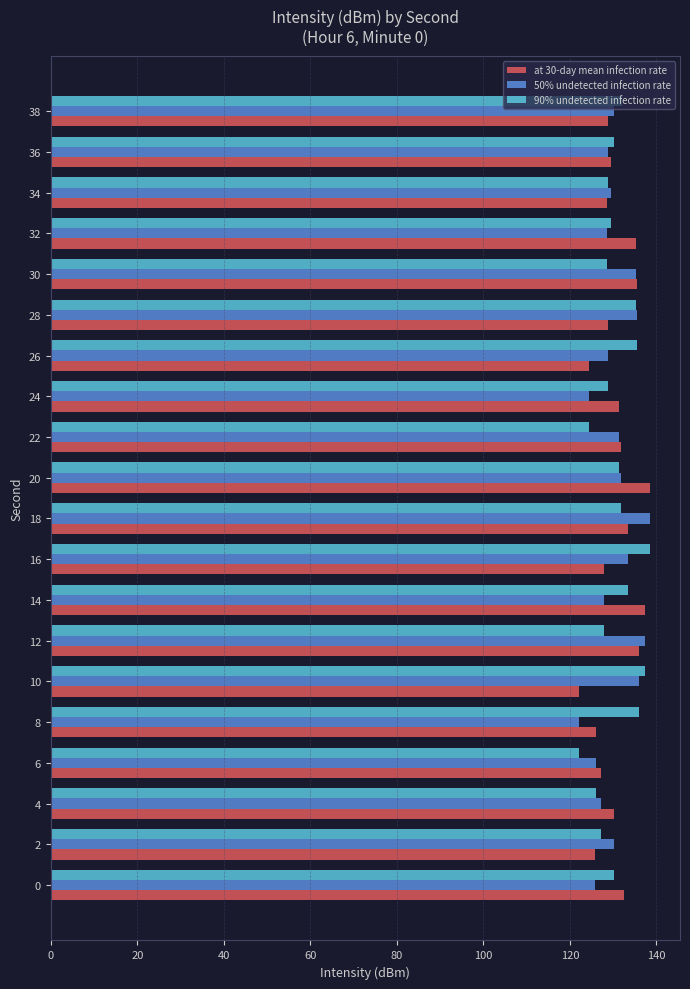

Is the value of 50% undetected infection rate at 4 greater than the value of at 30-day mean infection rate at 32?

No